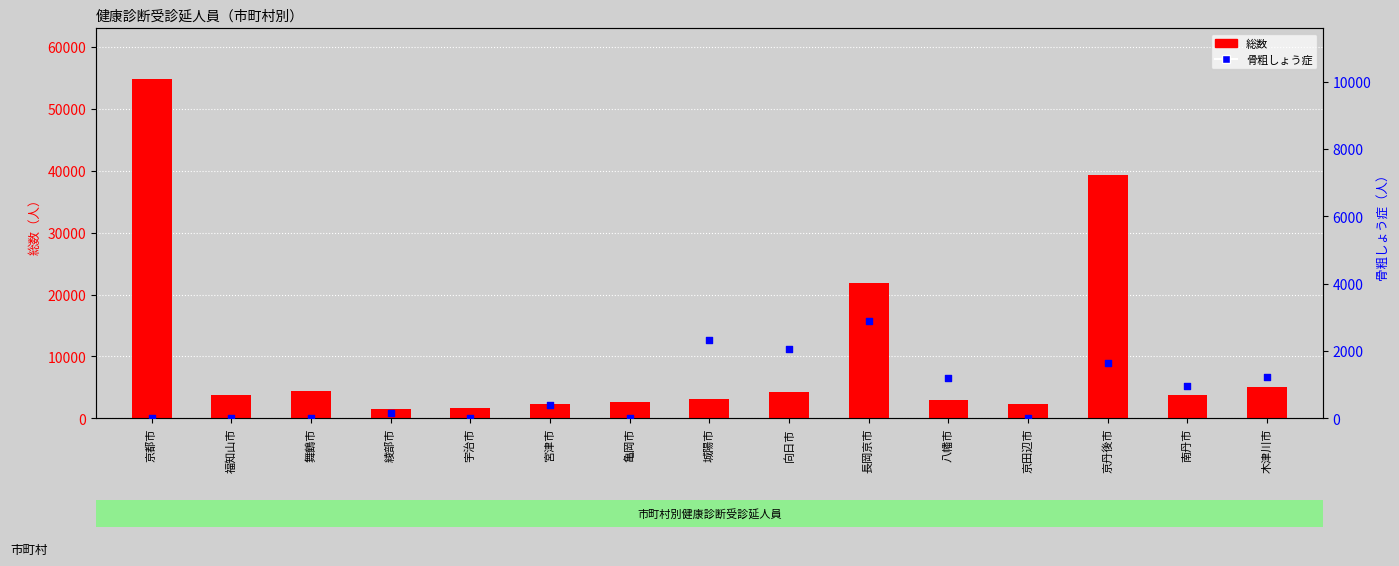

At how many categories does at least one series exceed 49156?

1